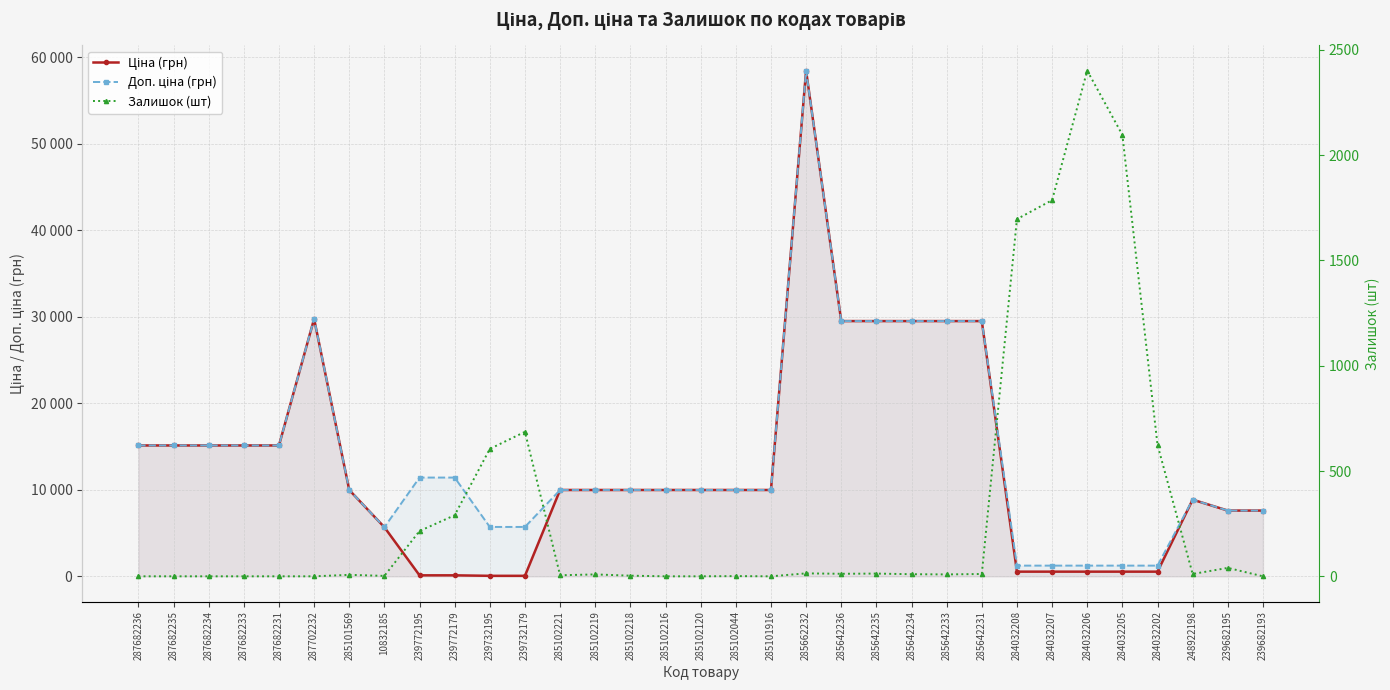

Where is the first local maximum for Залишок (шт)?

285101569